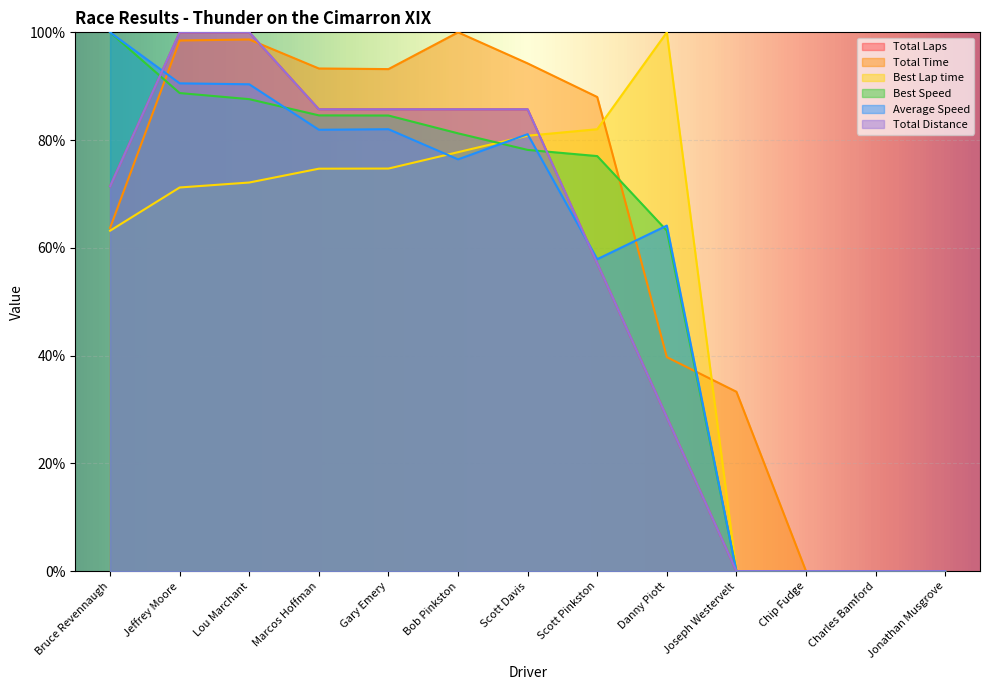

What position from the left is Lou Marchant?

3